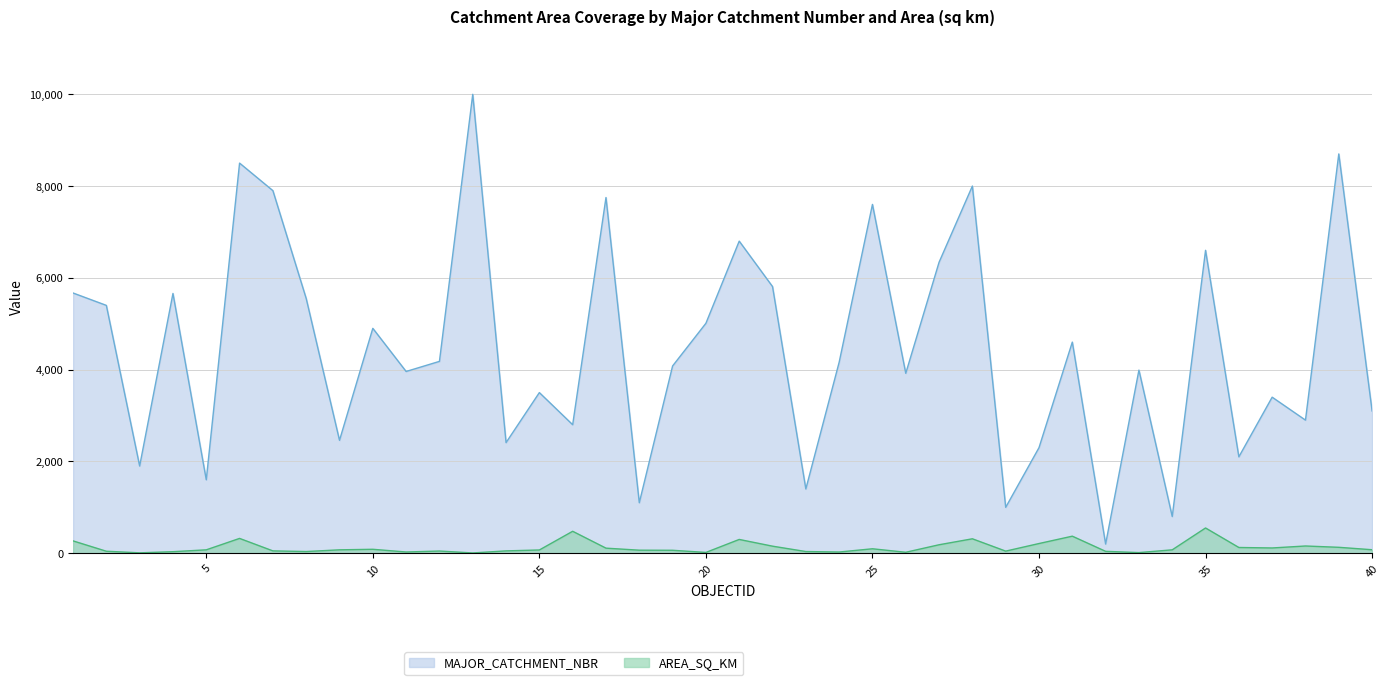

True or false: AREA_SQ_KM has a value of 70.7 at 15.

True